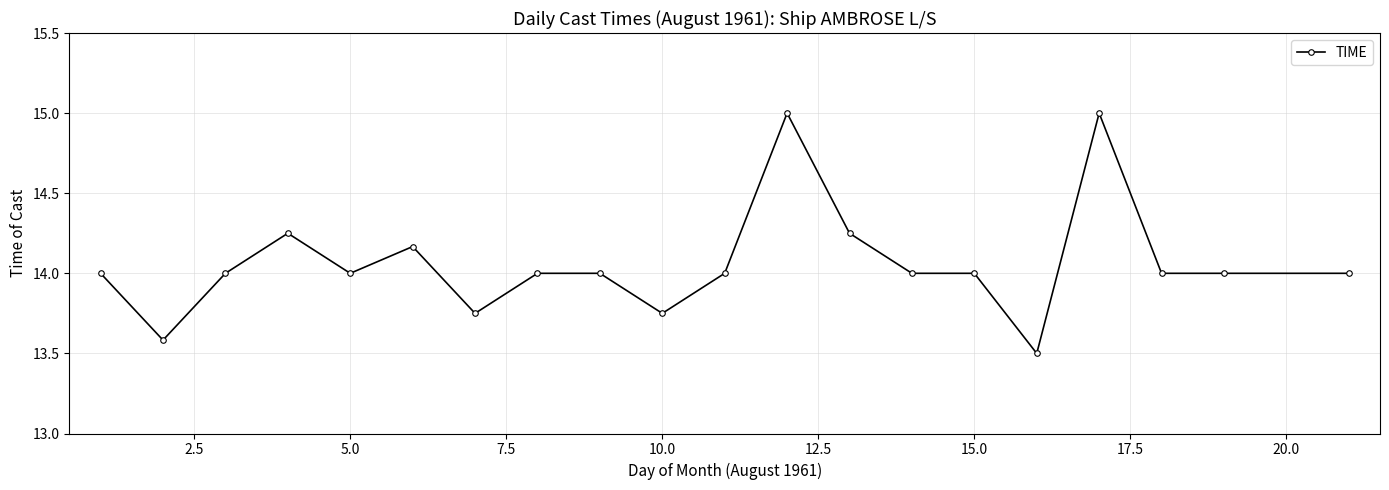

True or false: the data has more than 0 interior local peaks.

True